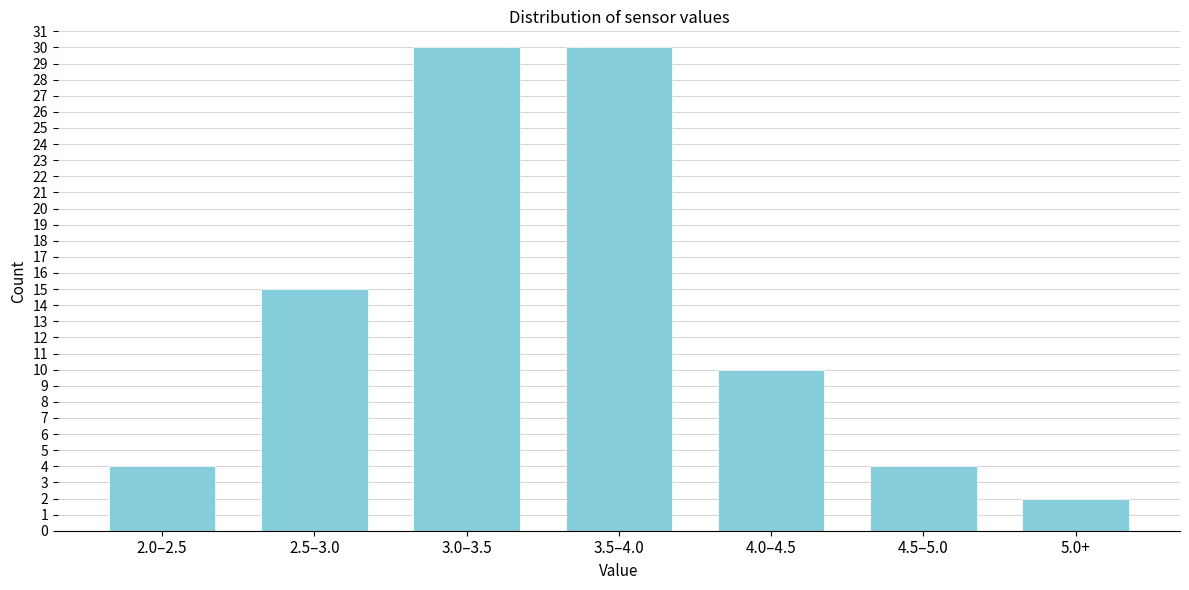

Reading left to right, list all the values displayed in this chart.

2.0–2.5=4	2.5–3.0=15	3.0–3.5=30	3.5–4.0=30	4.0–4.5=10	4.5–5.0=4	5.0+=2